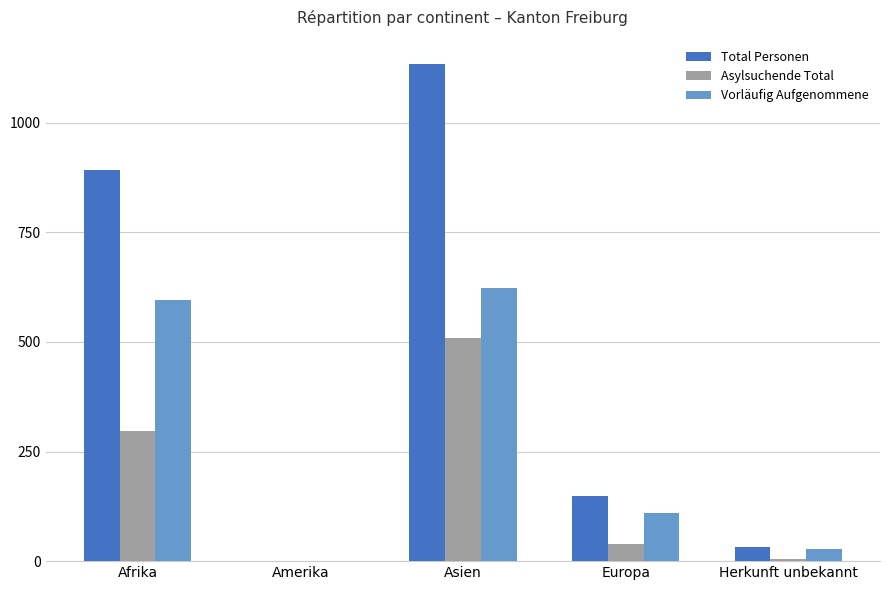

Count the number of data series in this chart.

3